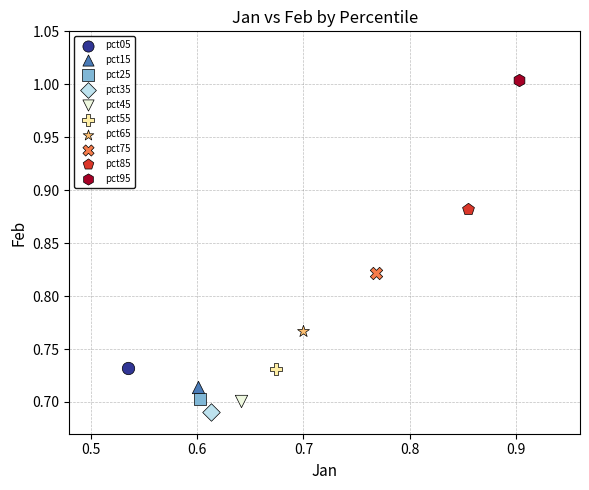

What are all the series names shown in the legend?

pct05, pct15, pct25, pct35, pct45, pct55, pct65, pct75, pct85, pct95